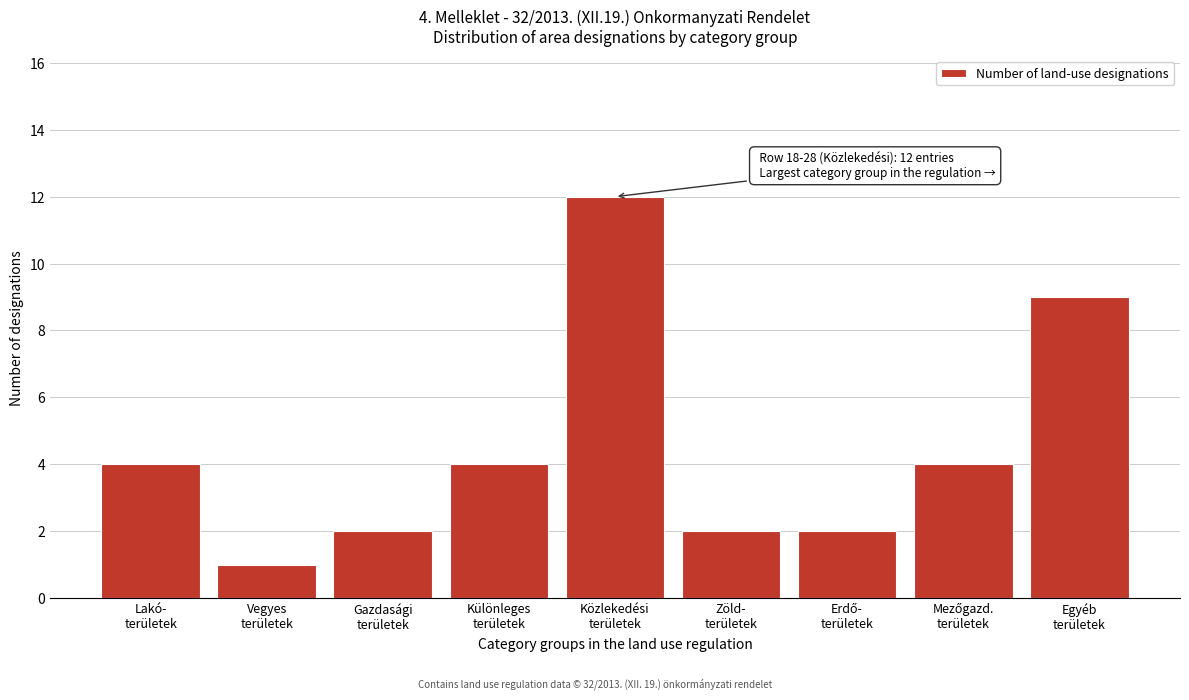

Reading right to left, list all the values displayed in this chart.

9	4	2	2	12	4	2	1	4